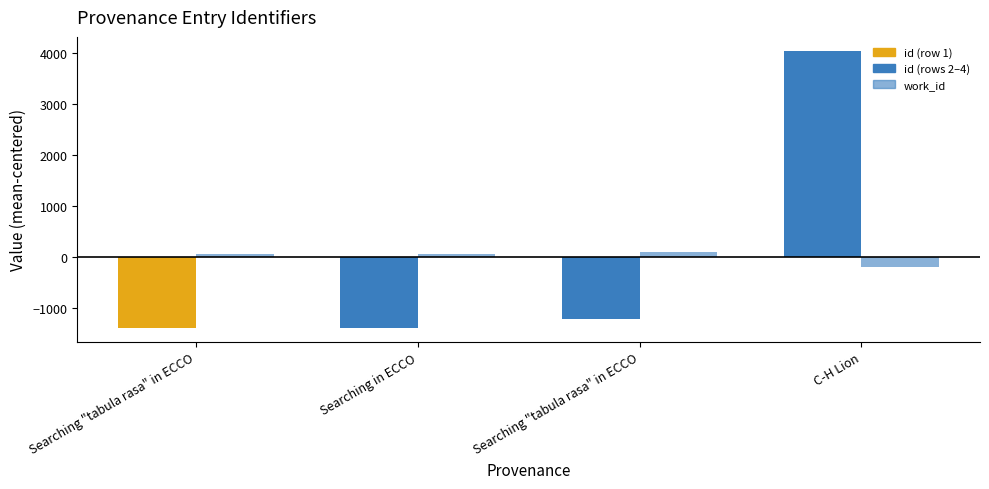

How many distinct data groups are displayed?

2